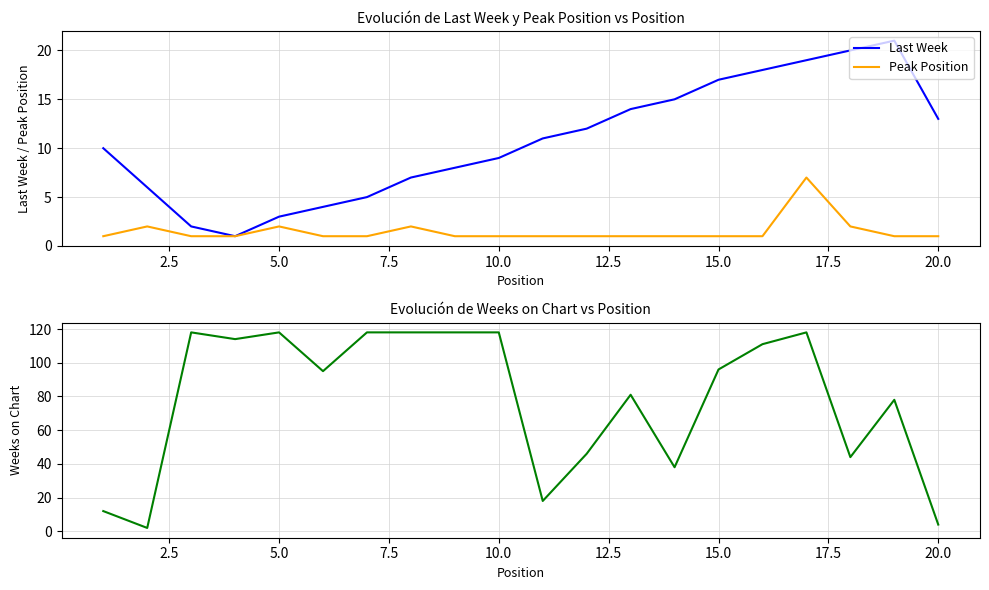

True or false: Last Week has a value of 9 at 20.0.

False